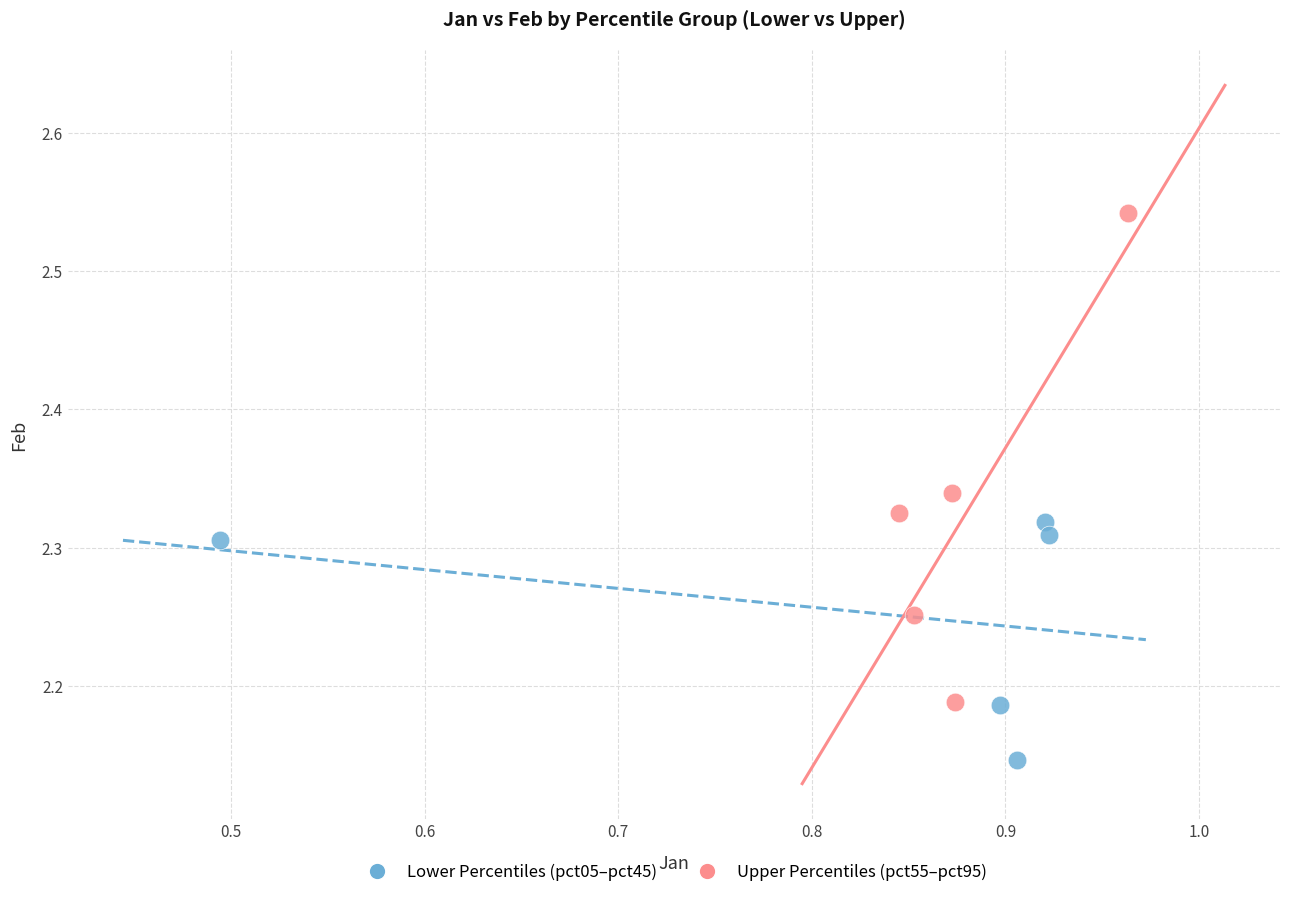

Which series reaches the maximum Y coordinate?

Upper Percentiles (pct55–pct95)